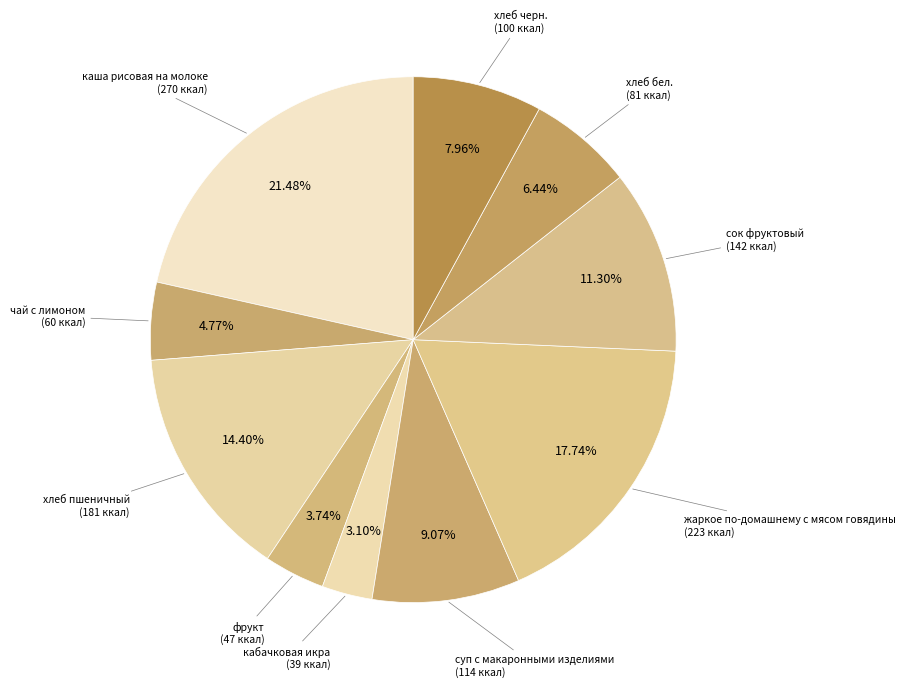

How many slices are in this pie chart?

10